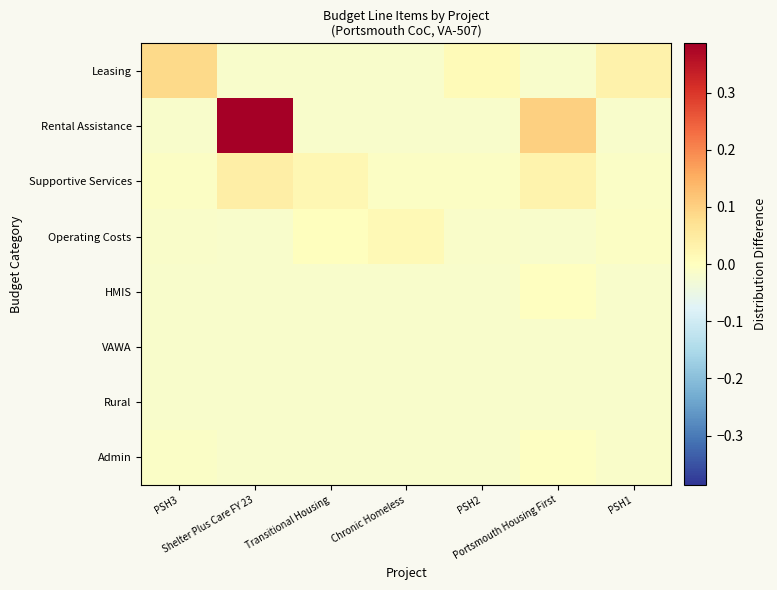

Reading left to right, list all the values displayed in this chart.

Leasing: PSH3=0.1	Shelter Plus Care FY 23=-0.0	Transitional Housing=-0.0	Chronic Homeless=-0.0	PSH2=0.0	Portsmouth Housing First=-0.0	PSH1=0.0
Rental Assistance: PSH3=-0.0	Shelter Plus Care FY 23=0.4	Transitional Housing=-0.0	Chronic Homeless=-0.0	PSH2=-0.0	Portsmouth Housing First=0.1	PSH1=-0.0
Supportive Services: PSH3=-0.0	Shelter Plus Care FY 23=0.0	Transitional Housing=0.0	Chronic Homeless=-0.0	PSH2=-0.0	Portsmouth Housing First=0.0	PSH1=-0.0
Operating Costs: PSH3=-0.0	Shelter Plus Care FY 23=-0.0	Transitional Housing=0.0	Chronic Homeless=0.0	PSH2=-0.0	Portsmouth Housing First=-0.0	PSH1=-0.0
HMIS: PSH3=-0.0	Shelter Plus Care FY 23=-0.0	Transitional Housing=-0.0	Chronic Homeless=-0.0	PSH2=-0.0	Portsmouth Housing First=-0.0	PSH1=-0.0
VAWA: PSH3=-0.0	Shelter Plus Care FY 23=-0.0	Transitional Housing=-0.0	Chronic Homeless=-0.0	PSH2=-0.0	Portsmouth Housing First=-0.0	PSH1=-0.0
Rural: PSH3=-0.0	Shelter Plus Care FY 23=-0.0	Transitional Housing=-0.0	Chronic Homeless=-0.0	PSH2=-0.0	Portsmouth Housing First=-0.0	PSH1=-0.0
Admin: PSH3=-0.0	Shelter Plus Care FY 23=-0.0	Transitional Housing=-0.0	Chronic Homeless=-0.0	PSH2=-0.0	Portsmouth Housing First=-0.0	PSH1=-0.0